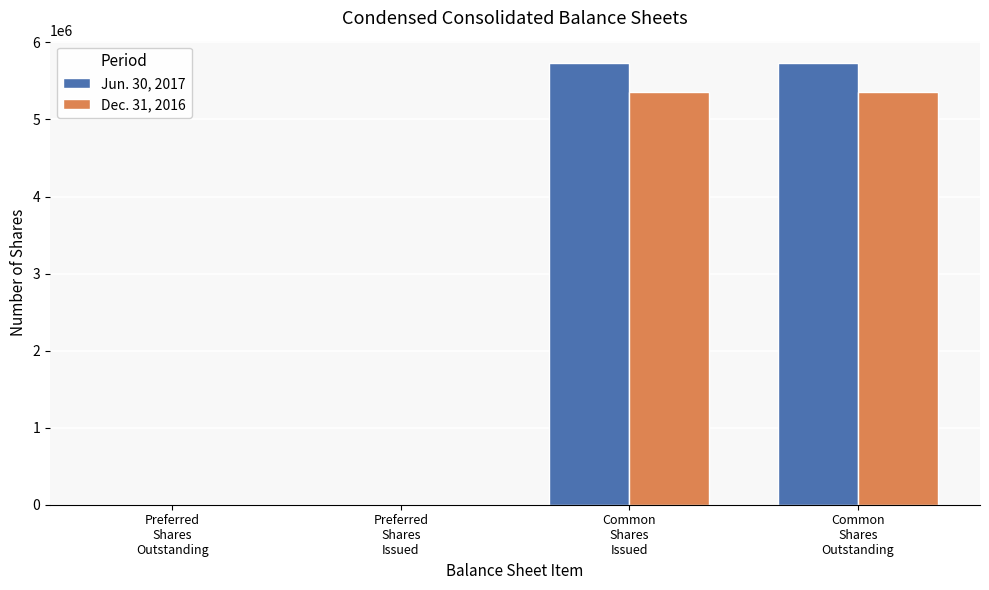

How many groups of bars are there?

4